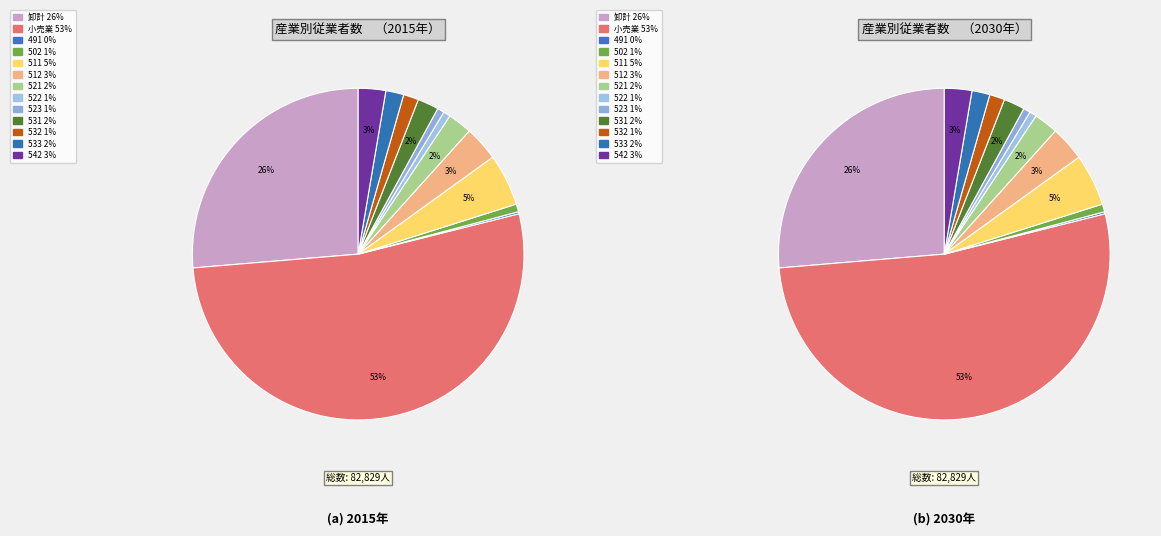

Rank the categories by value from lowest to highest.

491, 523, 522, 502, 532, 533, 531, 521, 542, 512, 511, 卸計, 小売業